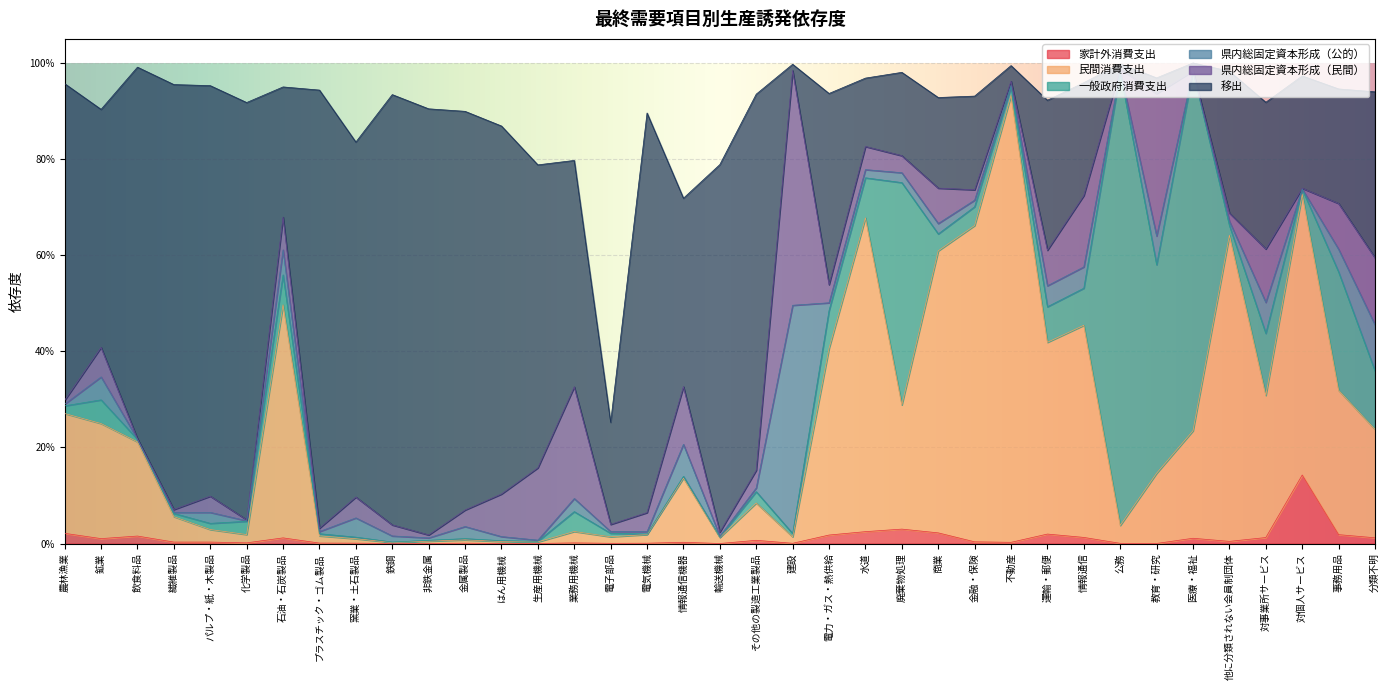

Which series has the widest spread of values?

一般政府消費支出